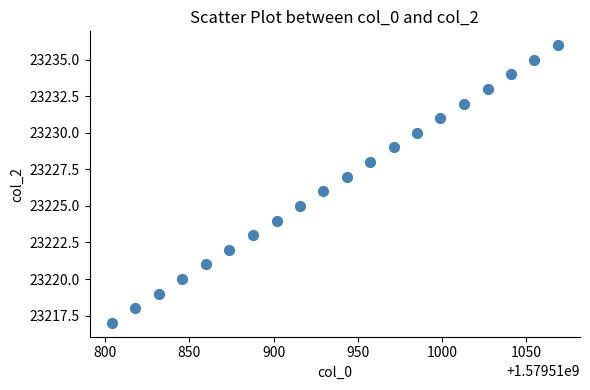

What is the range of Y values (max minus min)?

19